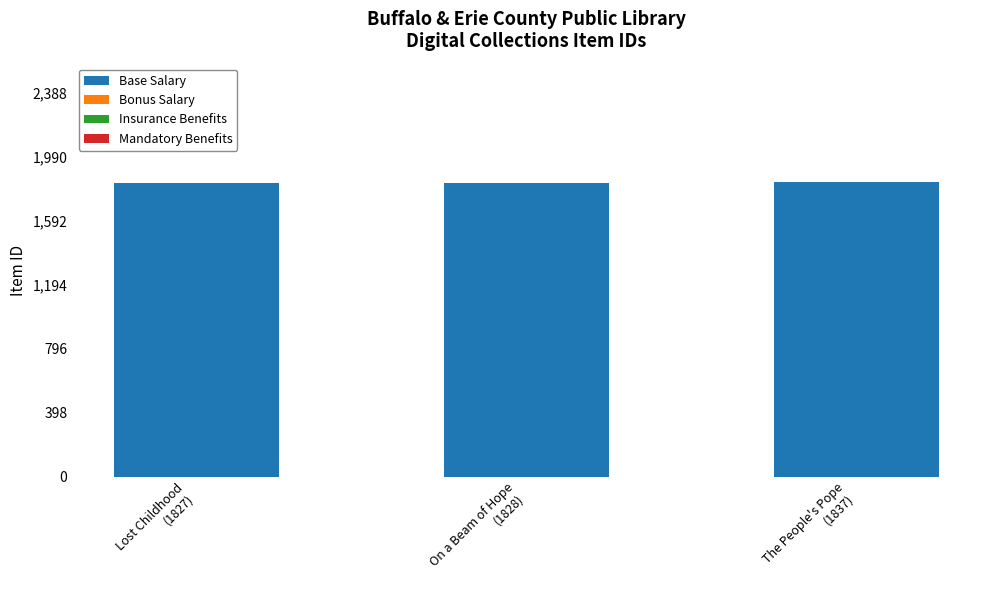

What is the sum of all values?

5492